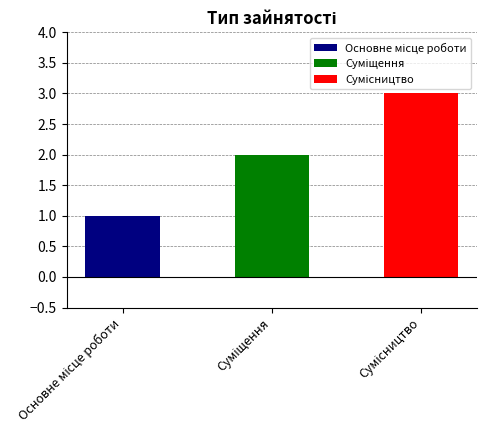

Reading left to right, transcribe all the data shown in this chart.

Основне місце роботи=1	Суміщення=2	Сумісництво=3